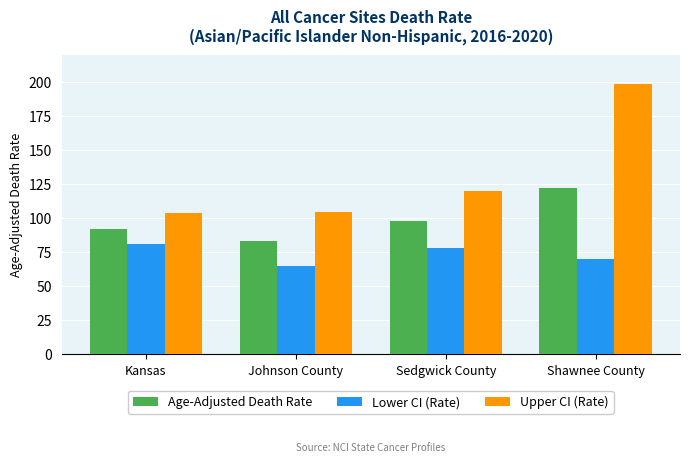

What is the spread (max minus min) of values at Kansas?

22.5